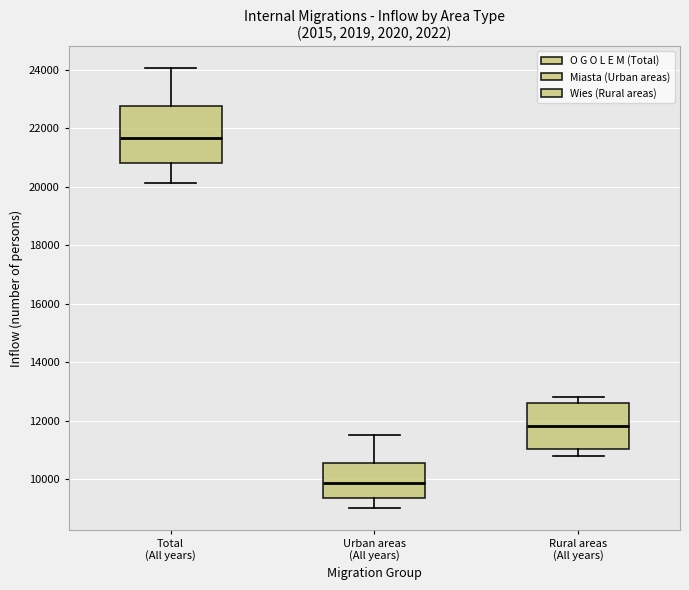

Which box's median line is the highest?

Total (All years)